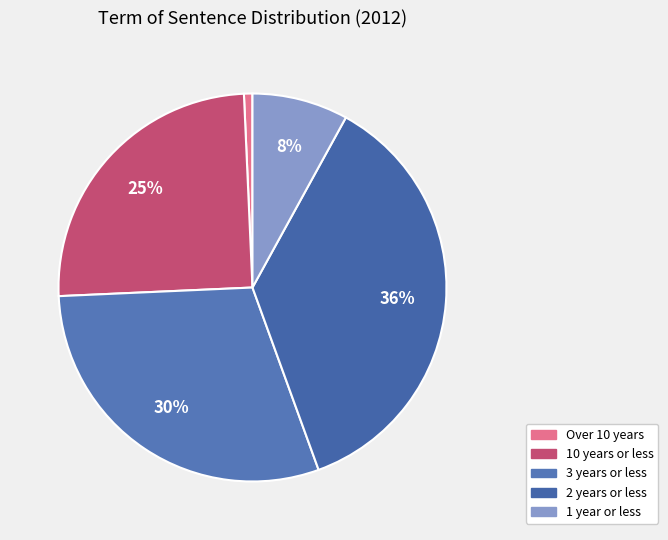

Count the number of slices in the pie.

5